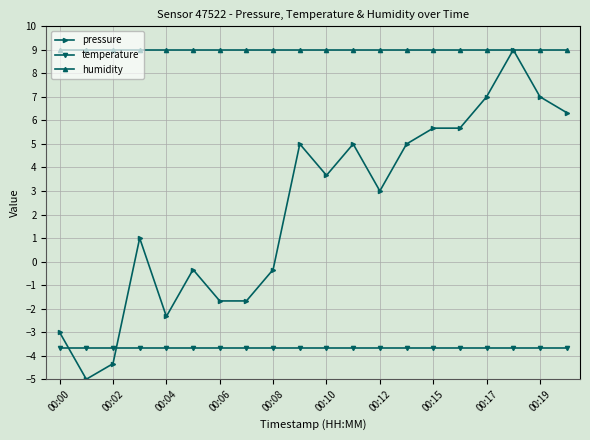

Rank the series by their average value, from highest to lowest.

humidity, pressure, temperature